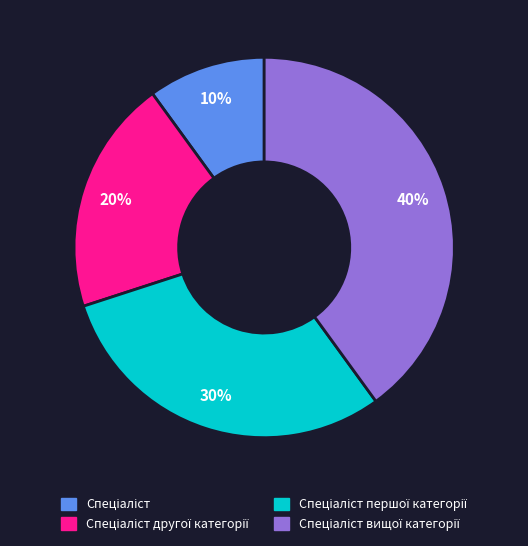

To the nearest percent, what is the average slice percentage?

25%